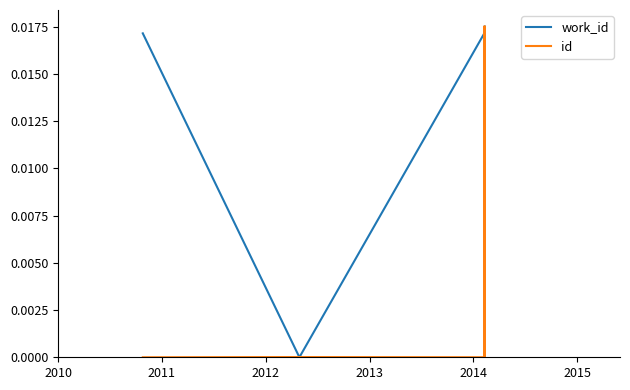

What is the label of the 6th point from the left?

2015